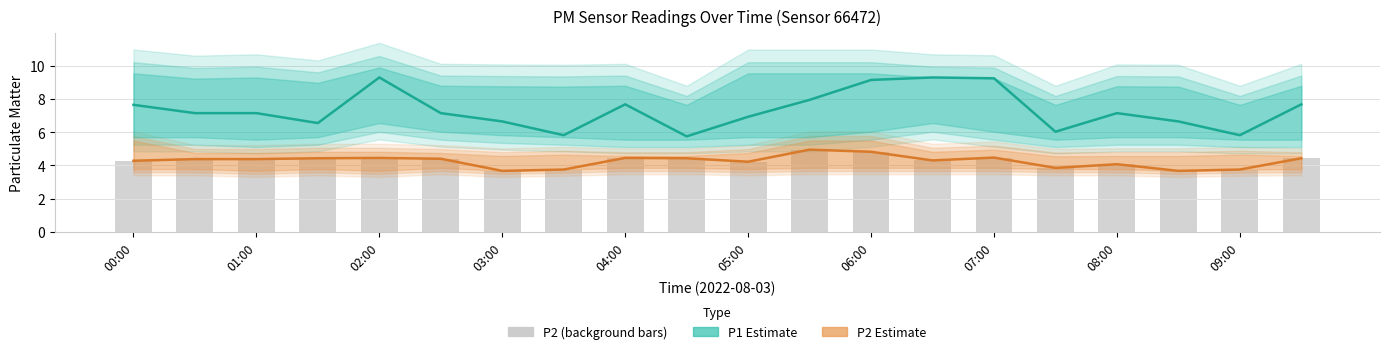

Where is P2 (background) nearest to the value 4?

08:00